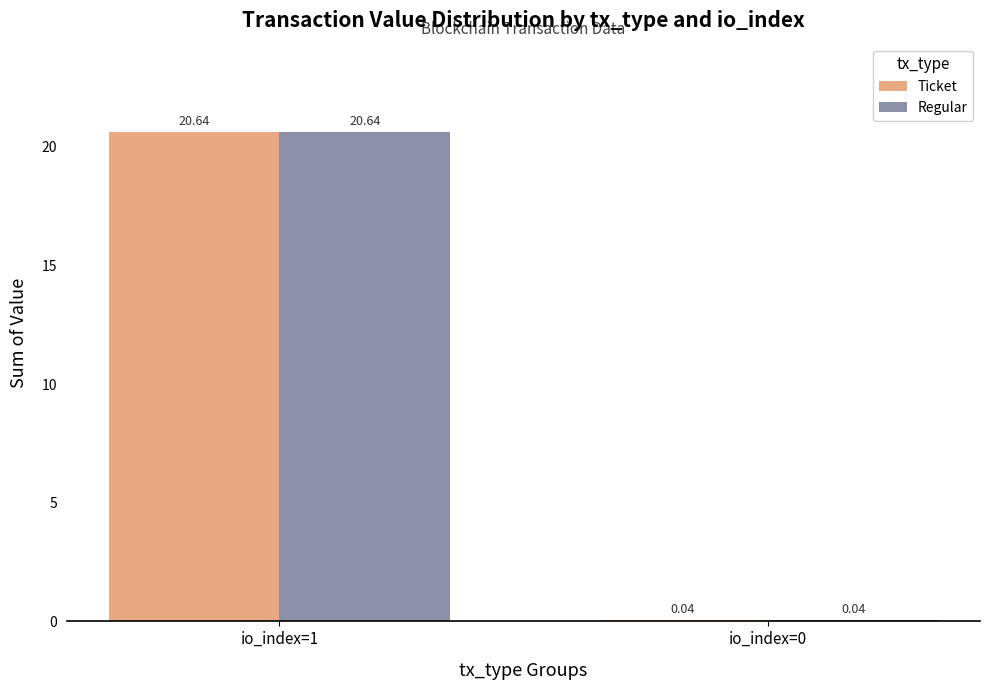

What is the sum of all Ticket values?

20.7